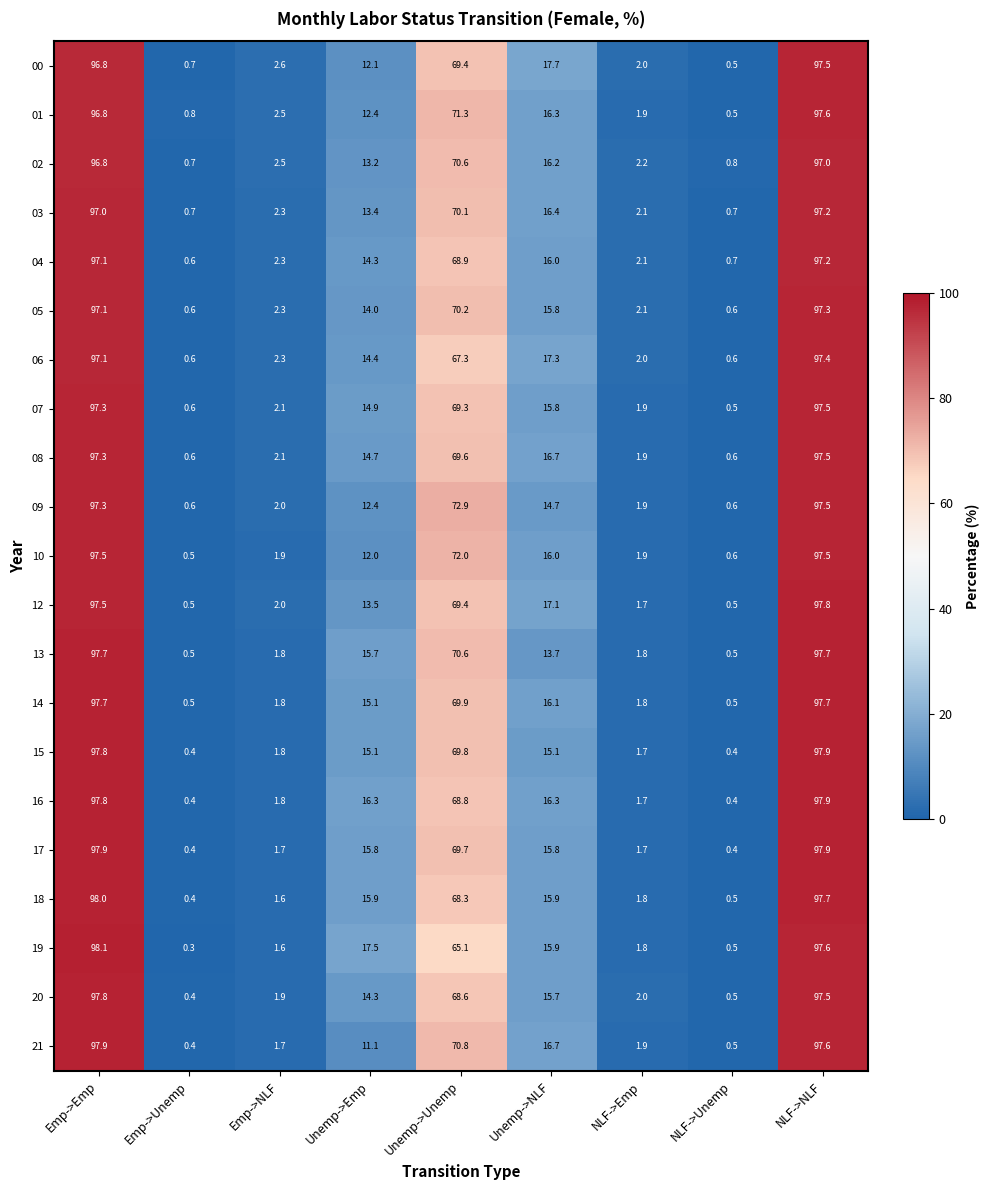

True or false: 04 has a value of 2.1 at NLF->Emp.

True